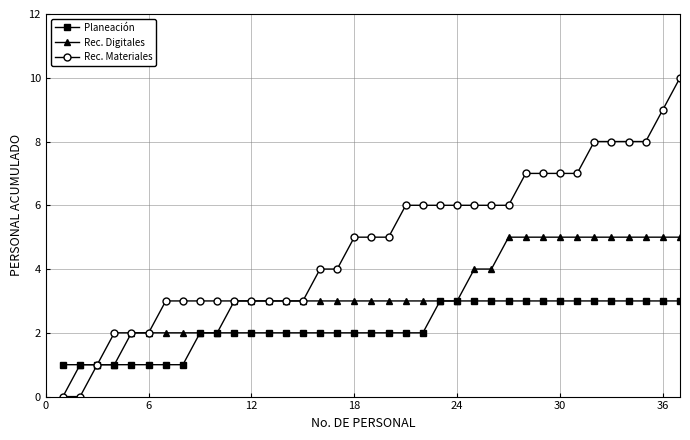

List the series in order of their peak value, highest first.

Rec. Materiales, Rec. Digitales, Planeación